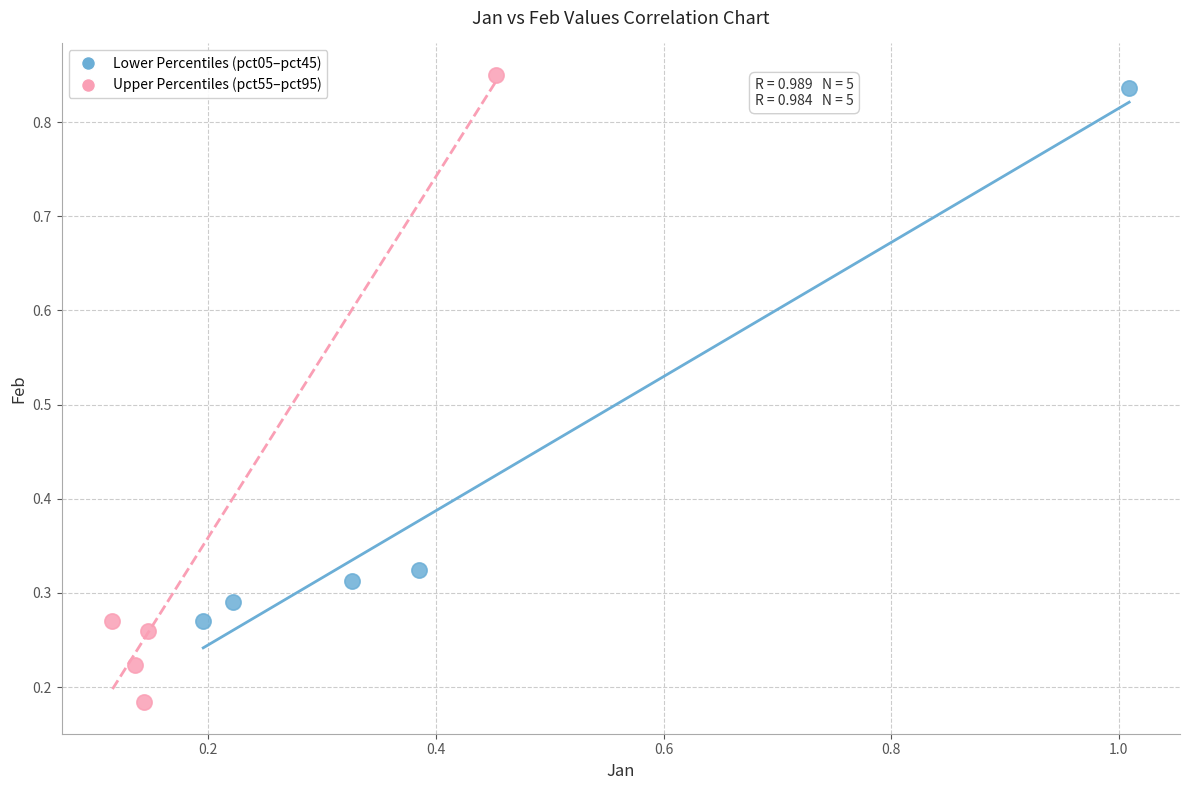

Which series has the widest spread of Y values?

Upper Percentiles (pct55–pct95)